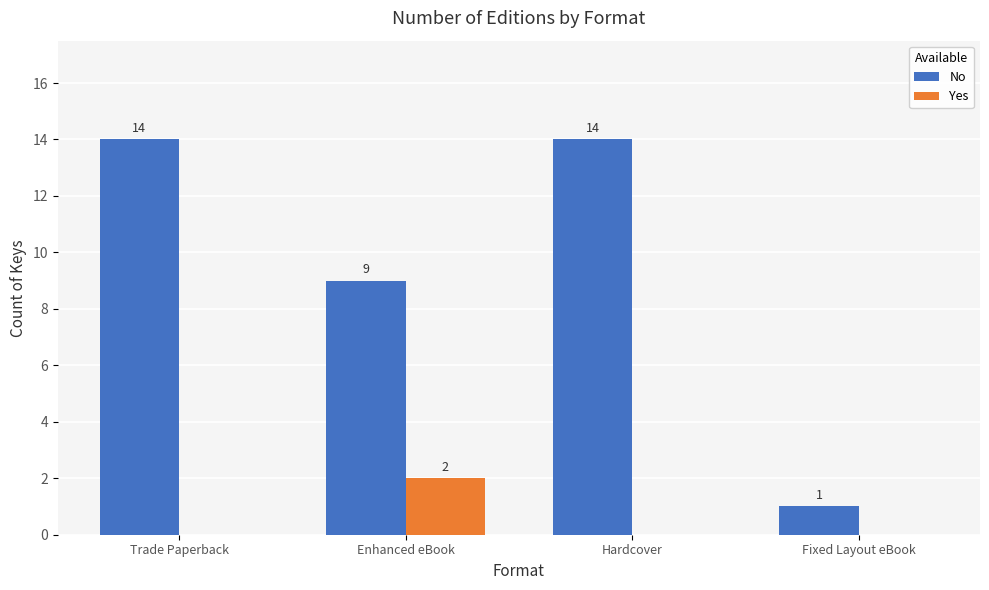

Count the No values in the range 9 to 14.

3